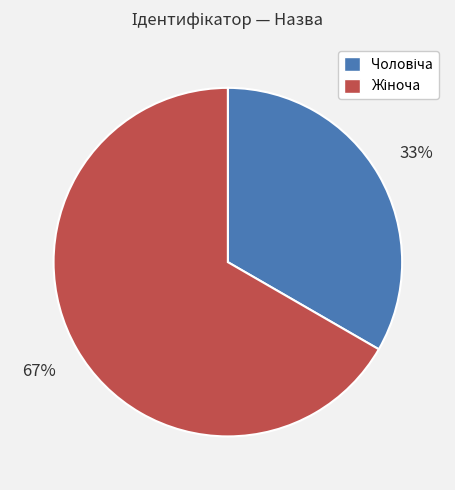

To the nearest percent, what is the average slice percentage?

50%